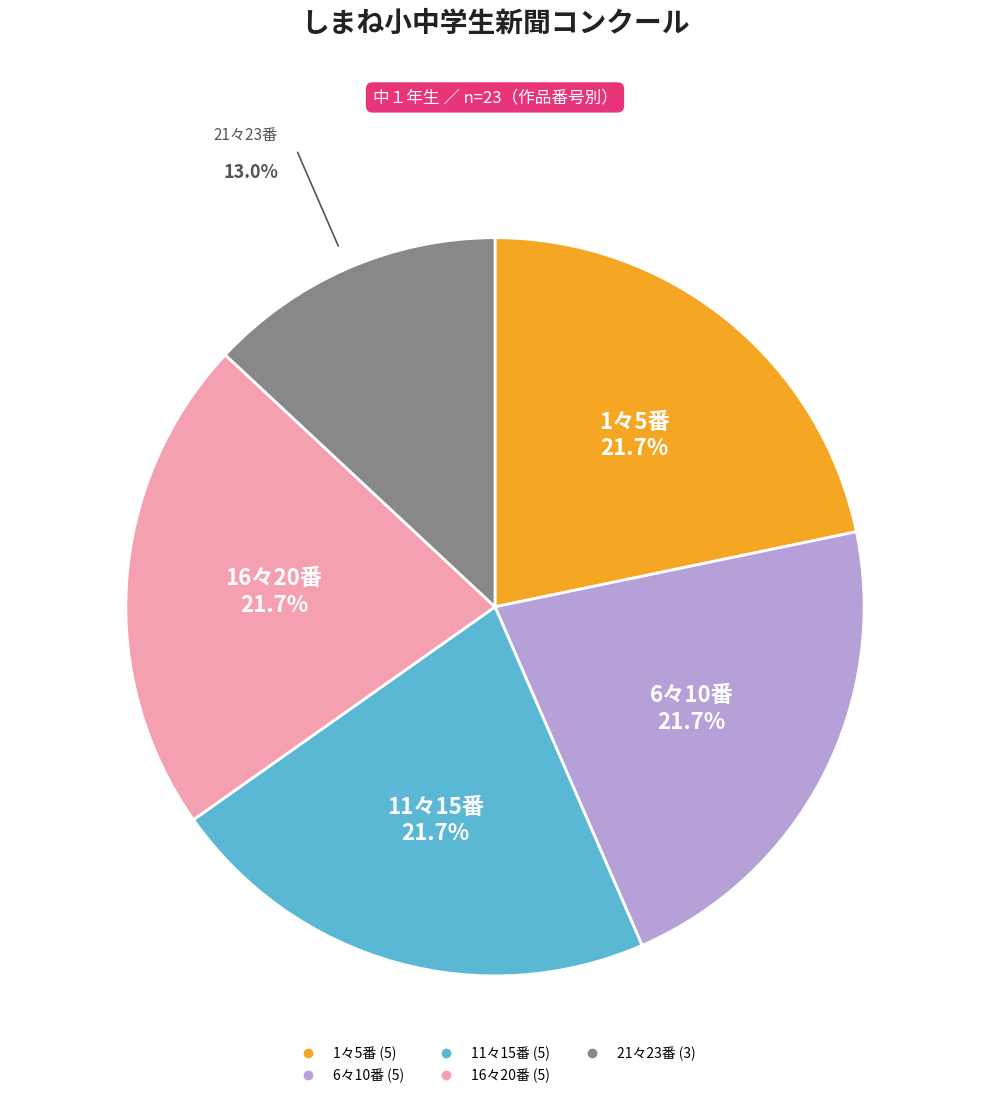

Is there any slice that represents more than half of the pie?

No